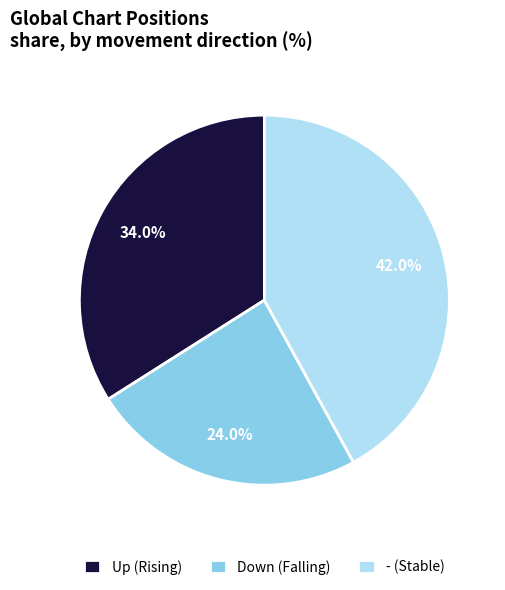

Rank the categories by value from highest to lowest.

- (Stable), Up (Rising), Down (Falling)